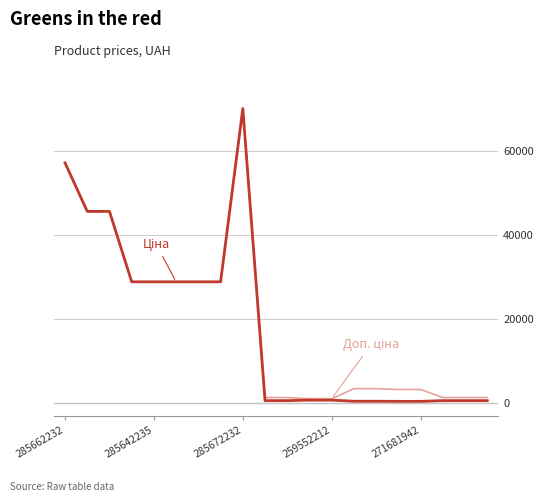

What is the maximum value shown in the chart?

70181.6